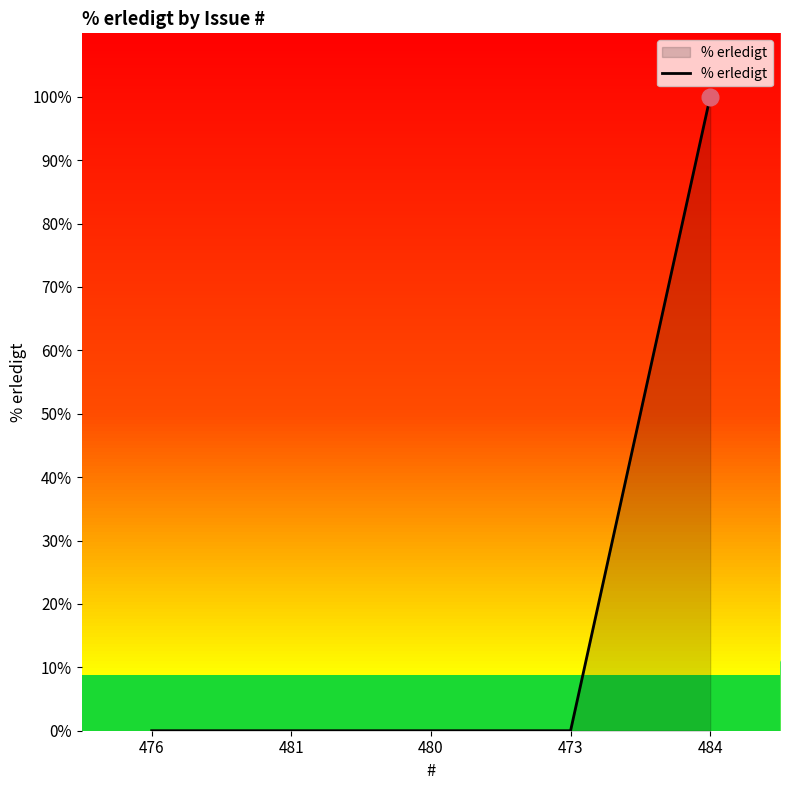

True or false: the data shows 0 at 476.

True